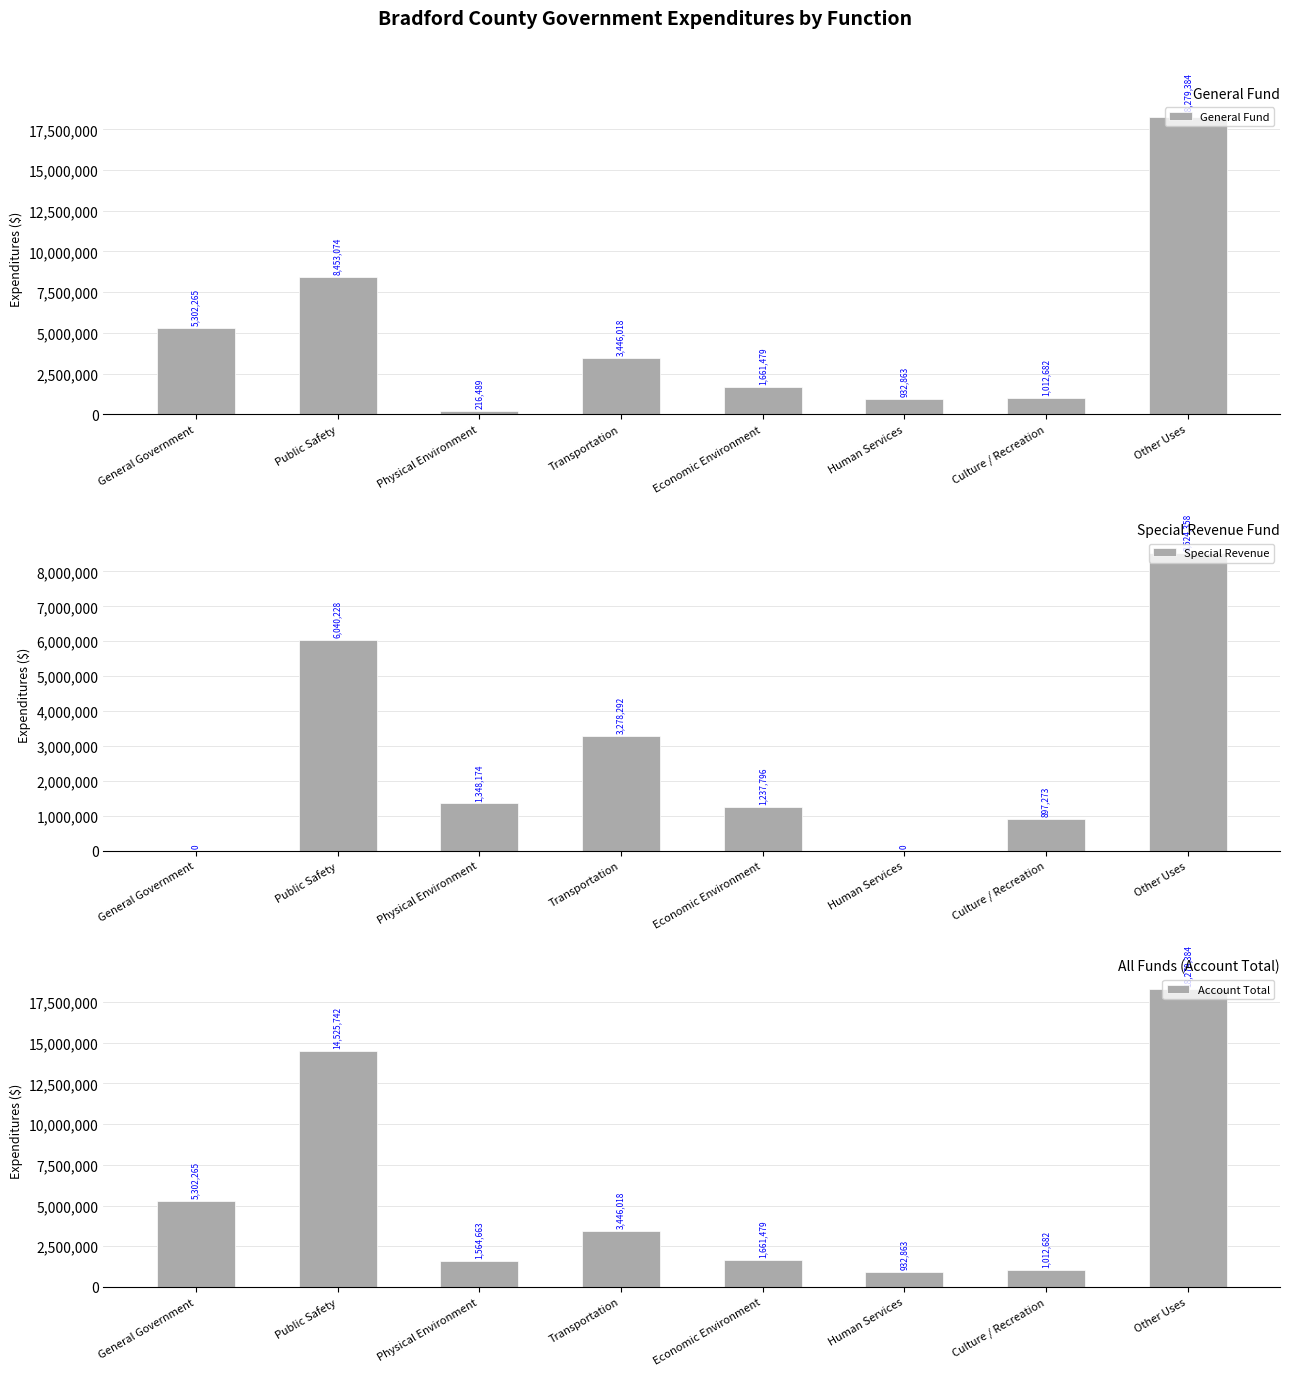

What is the sum of the Special Revenue values at Economic Environment and Physical Environment?

2585970